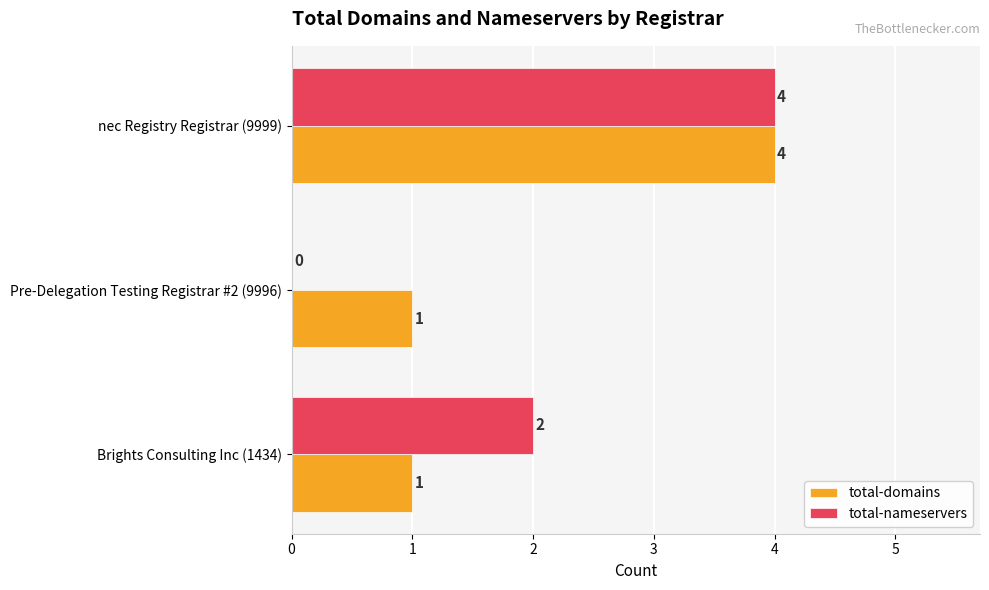

The value of total-domains at nec Registry Registrar (9999) is 6. True or false?

False